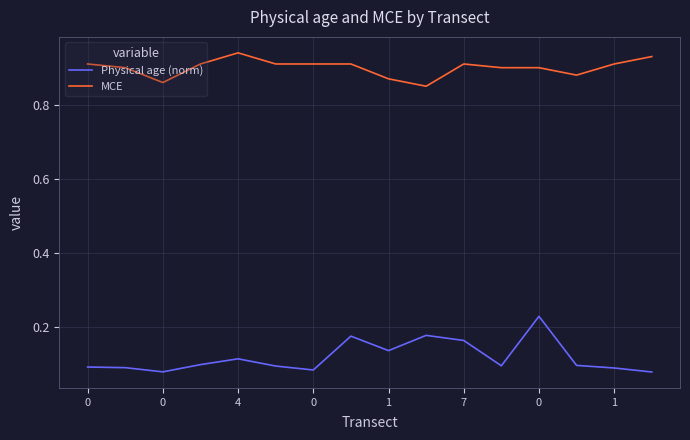

How many MCE values are between 0 and 1?

16